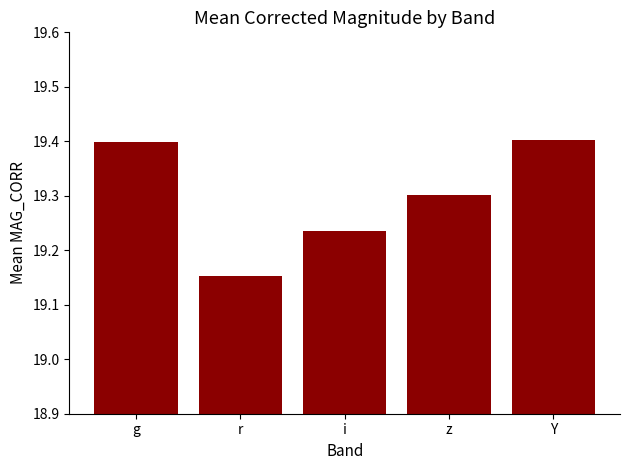

What is the difference between the values at r and Y?

0.2